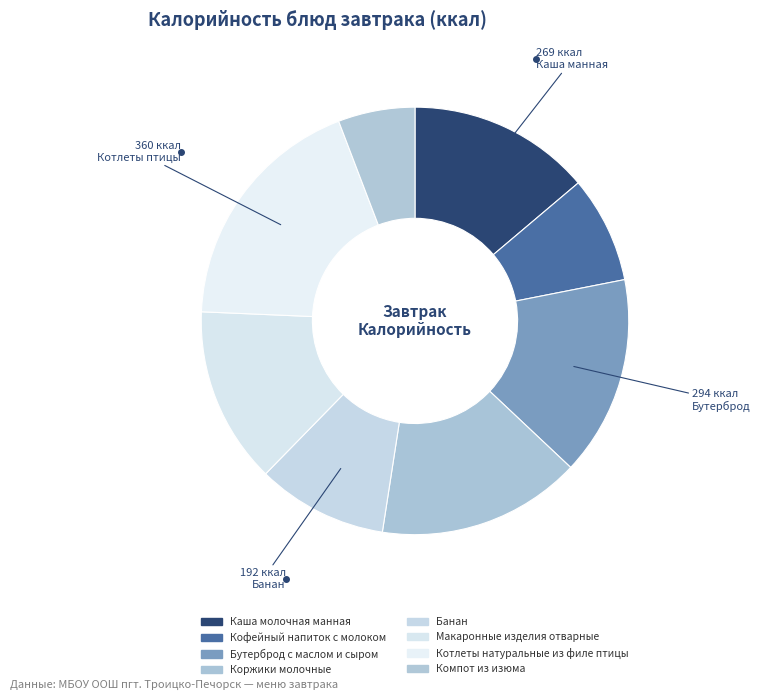

What is the ratio of the value at Макаронные изделия отварные to the value at Котлеты натуральные из филе птицы?

0.7